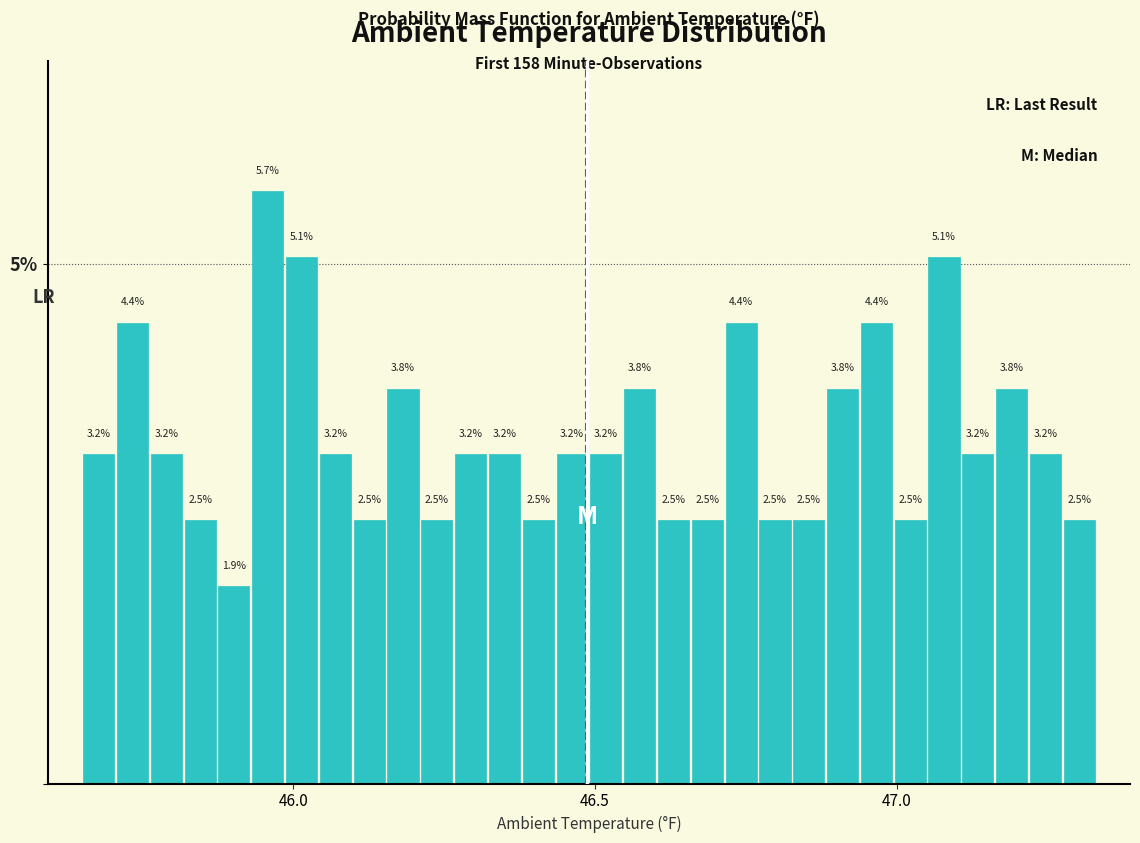

Around what value on the x-axis is the tallest bar? Give the approximate position of its centre, as read against the axis.

45.95